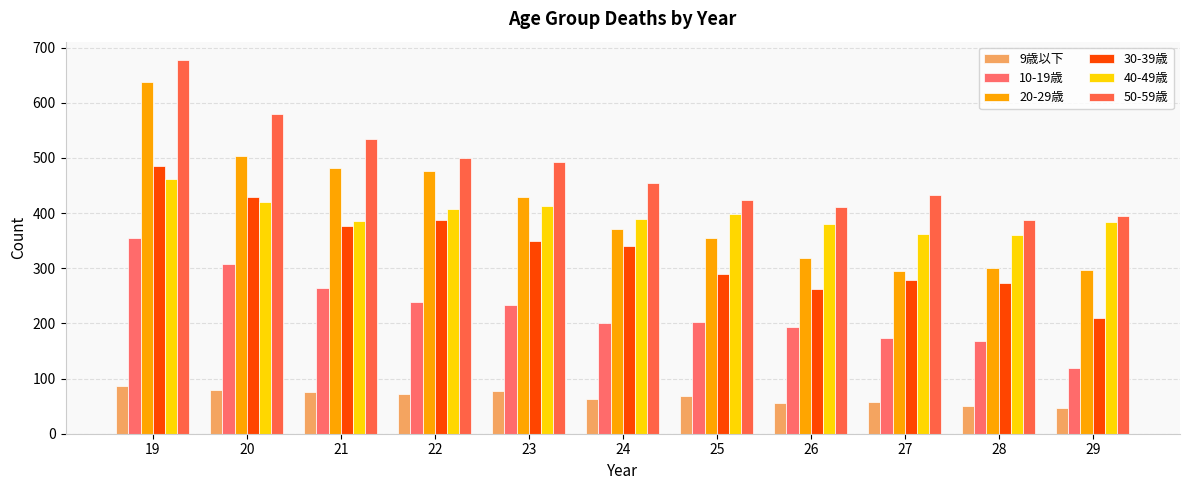

What are all the series names shown in the legend?

9歳以下, 10-19歳, 20-29歳, 30-39歳, 40-49歳, 50-59歳